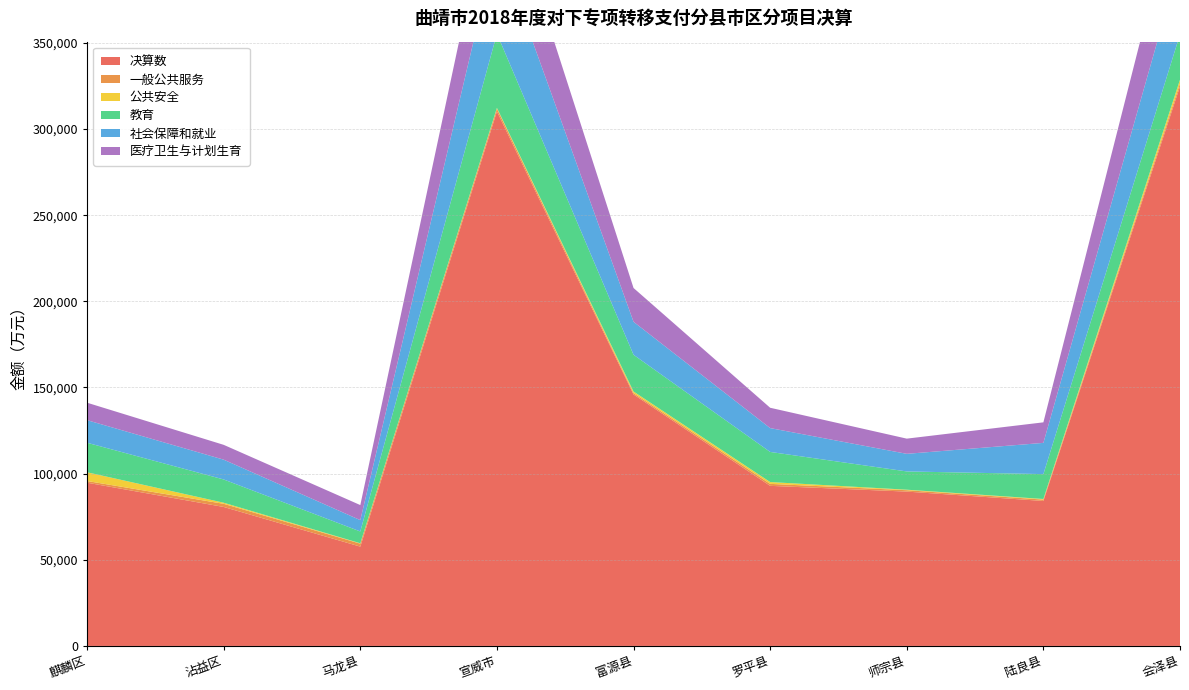

Reading left to right, transcribe all the data shown in this chart.

决算数: 麒麟区=94738	沾益区=80656	马龙县=57634	宣威市=310201	富源县=145945	罗平县=92910	师宗县=89573	陆良县=84132	会泽县=324724
一般公共服务: 麒麟区=974	沾益区=1824	马龙县=1728	宣威市=1638	富源县=787	罗平县=1146	师宗县=799	陆良县=797	会泽县=1727
公共安全: 麒麟区=5077	沾益区=640	马龙县=223	宣威市=446	富源县=931	罗平县=1057	师宗县=305	陆良县=357	会泽县=2168
教育: 麒麟区=17133	沾益区=13488	马龙县=6856	宣威市=43044	富源县=21314	罗平县=17479	师宗县=10597	陆良县=14433	会泽县=26345
社会保障和就业: 麒麟区=13105	沾益区=11495	马龙县=6574	宣威市=52962	富源县=19150	罗平县=13837	师宗县=10215	陆良县=18128	会泽县=42228
医疗卫生与计划生育: 麒麟区=10134	沾益区=8601	马龙县=8732	宣威市=45628	富源县=19608	罗平县=11802	师宗县=8820	陆良县=11921	会泽县=44747